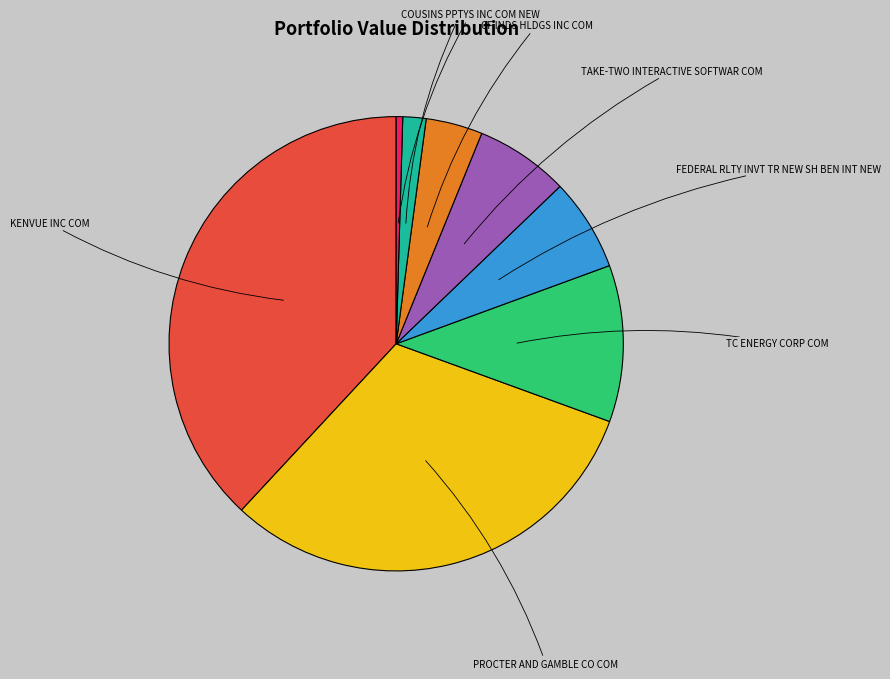

Does any single category account for the majority?

No